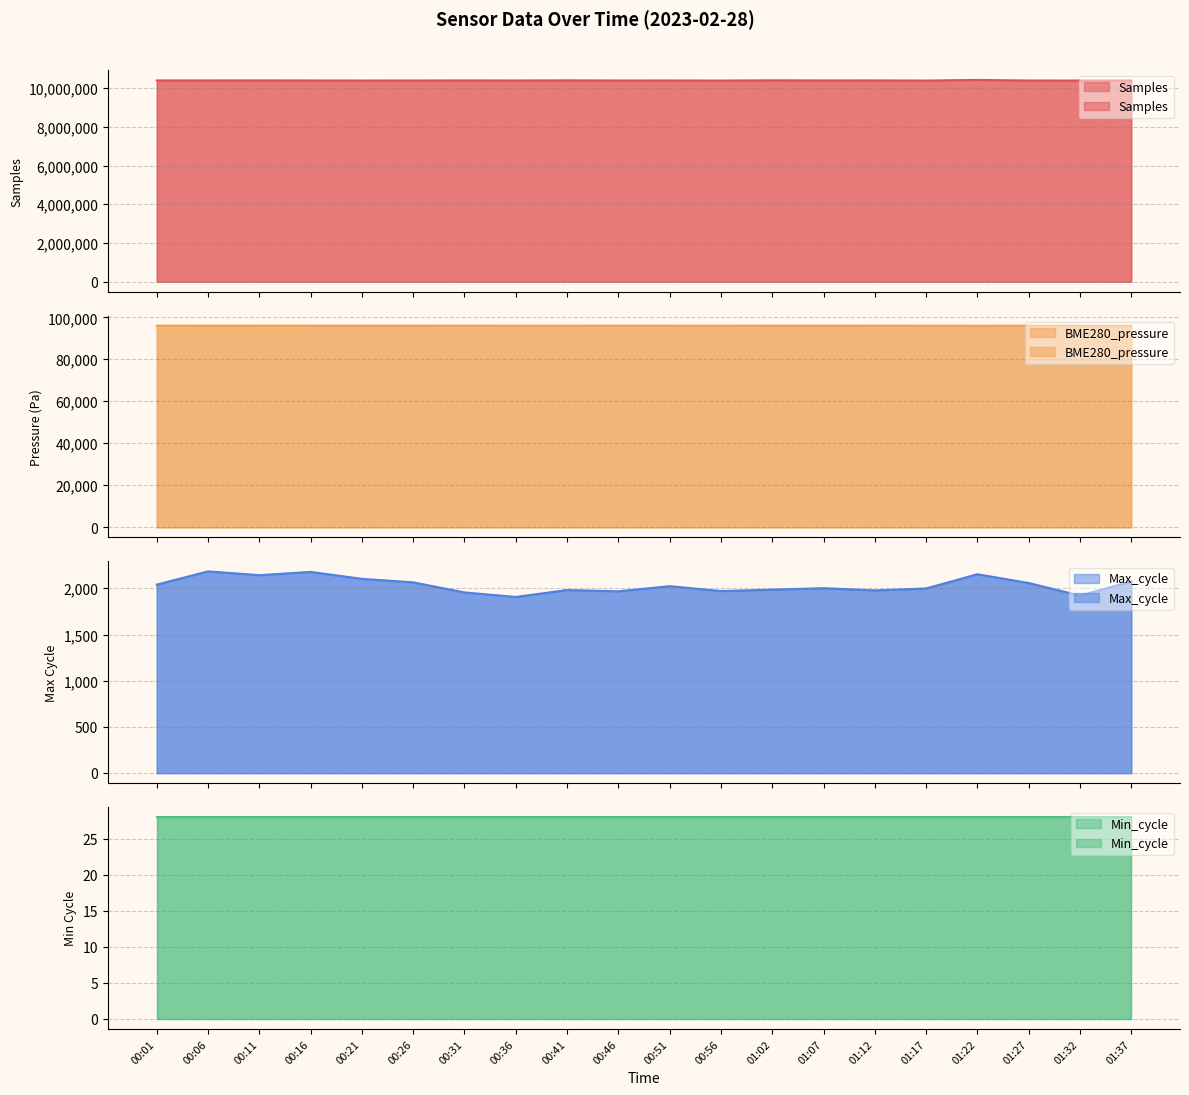

True or false: BME280_pressure and Max_cycle cross at least once.

False